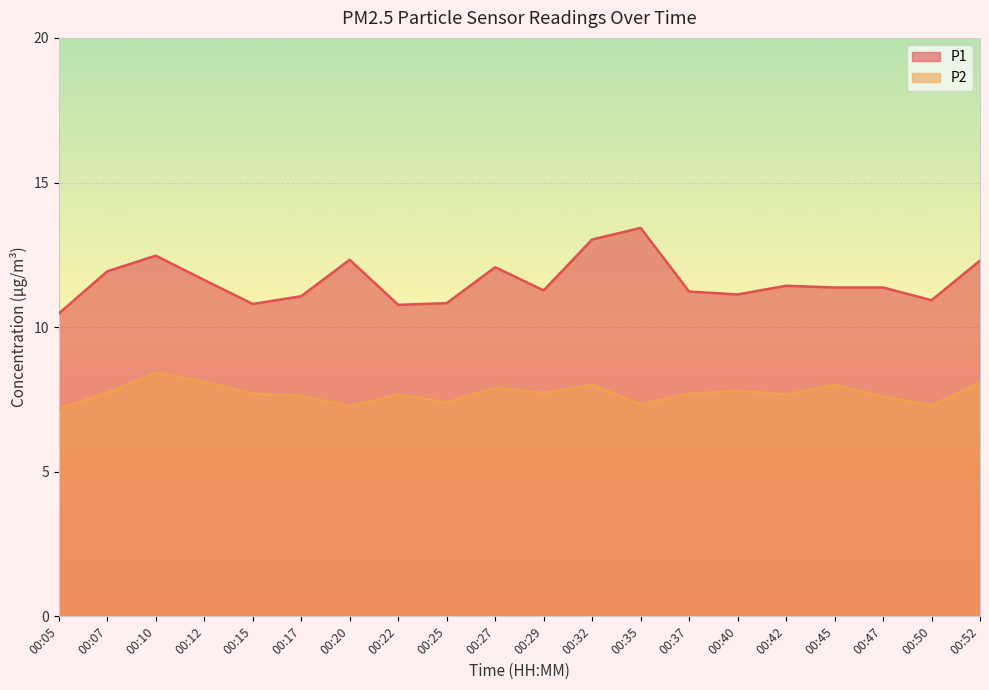

What are all the series names shown in the legend?

P1, P2